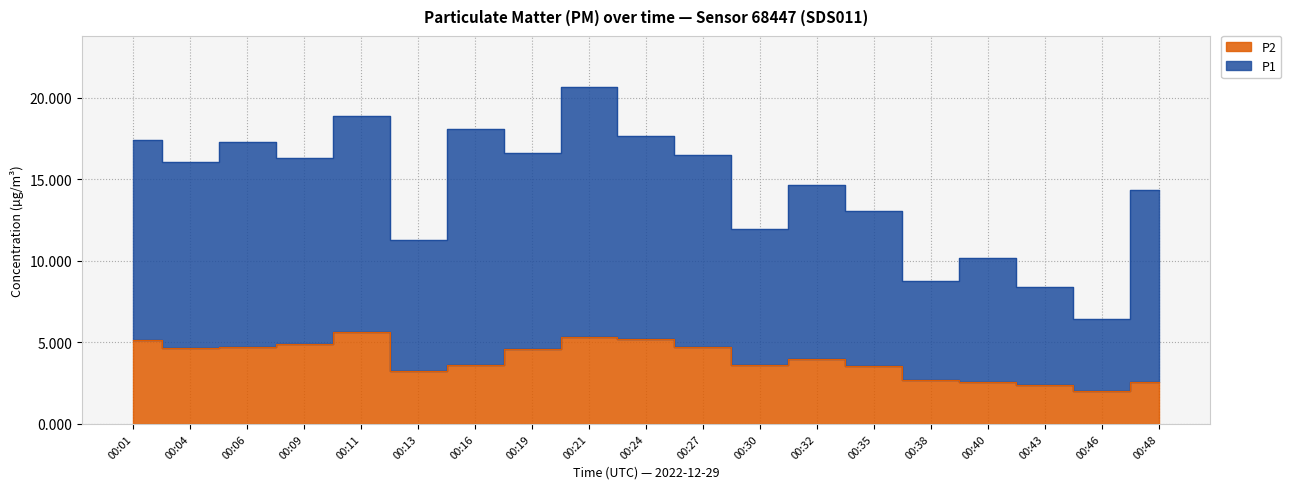

What is the difference between the P2 values at 00:38 and 00:04?

2.0